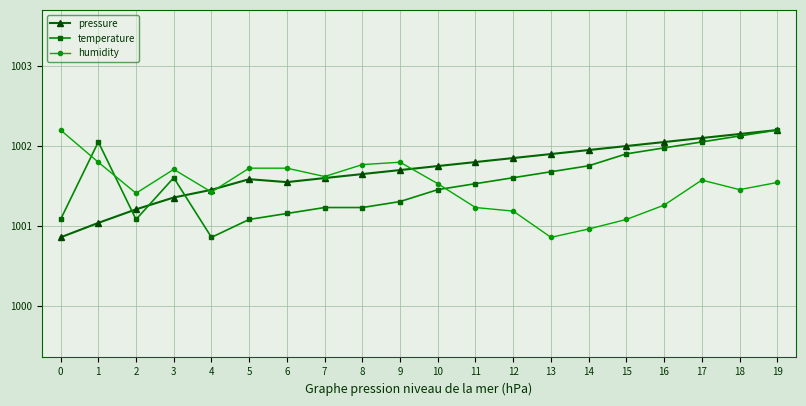

What is the spread (max minus min) of values at 18?

0.7